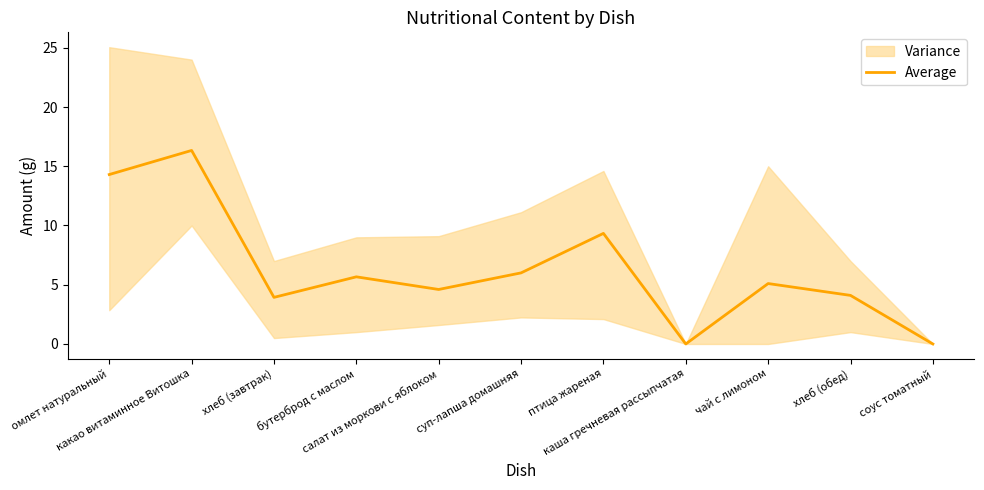

What is the value of the 2nd point from the left?

16.3